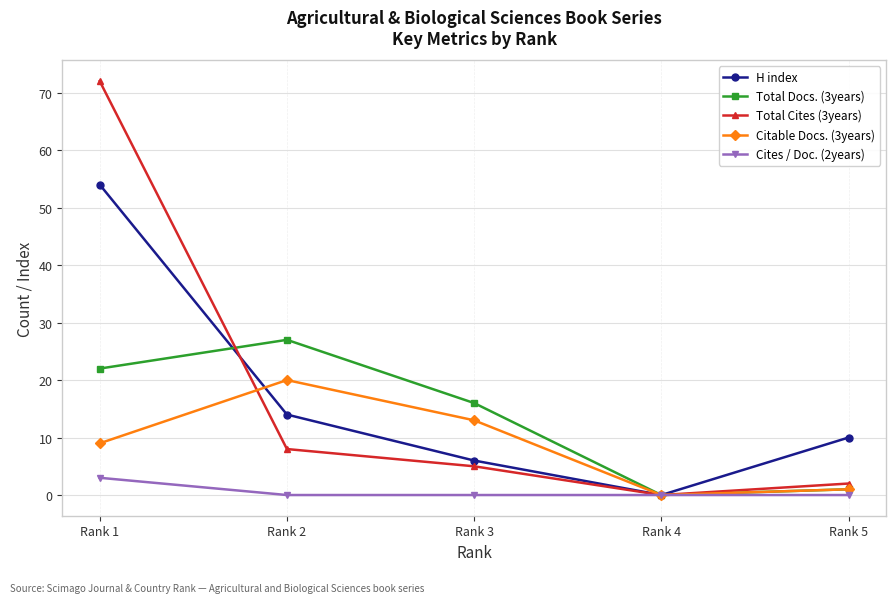

How many series are shown in this chart?

5